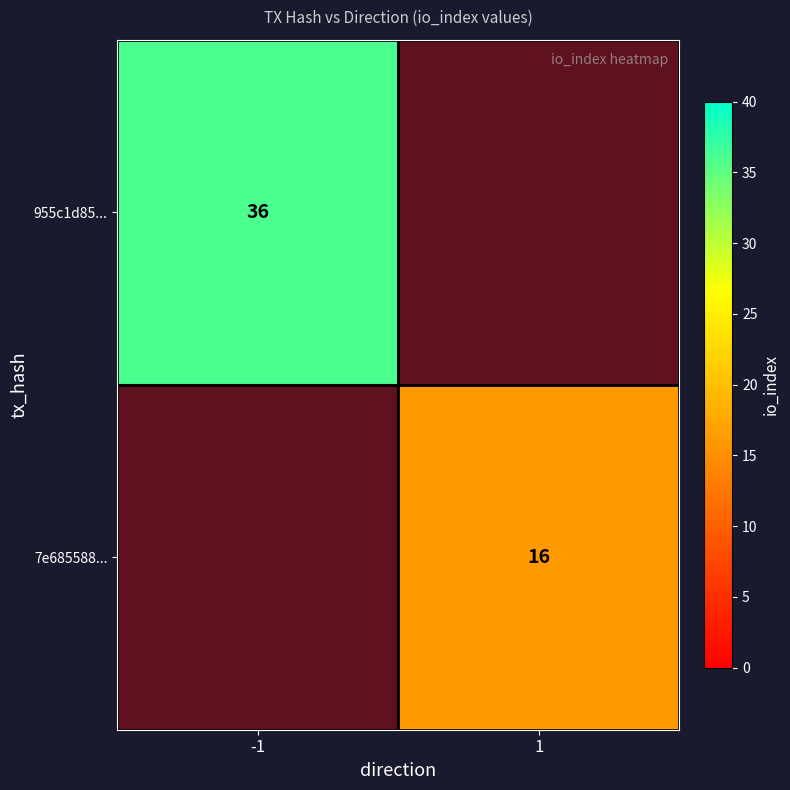

The 955c1d85... series shows 36 at -1. True or false?

True